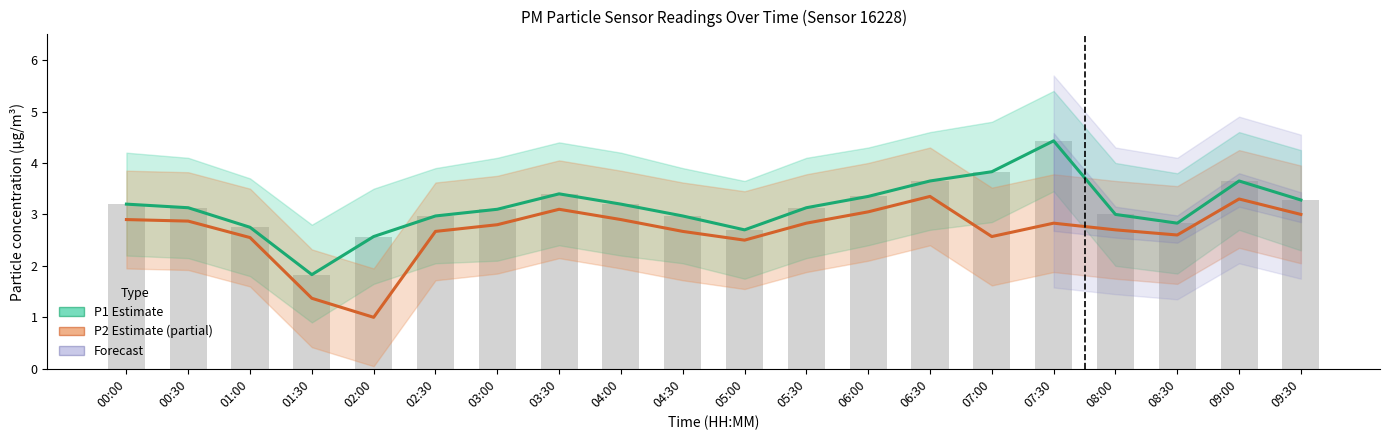

How many data points in P2 Estimate (partial) are less than 2?

2